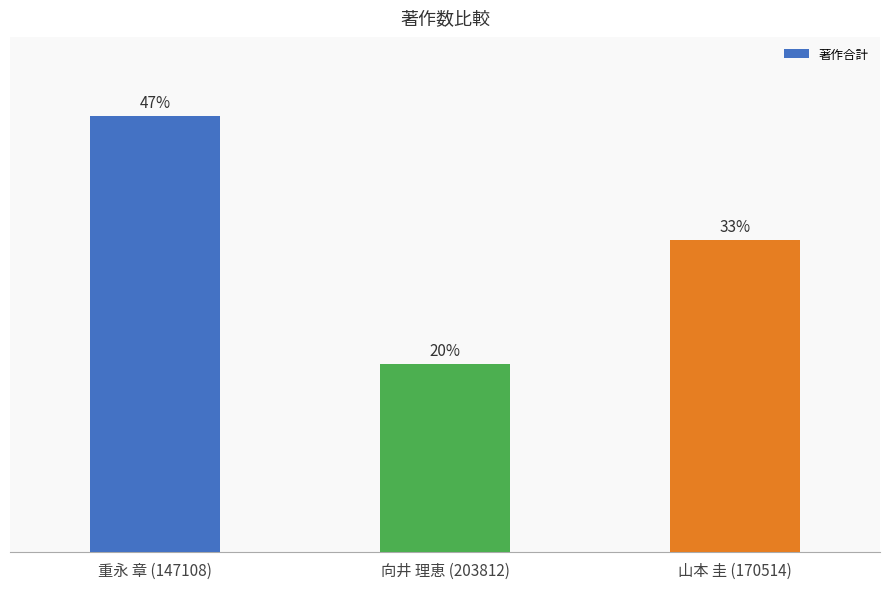

Does the chart contain any negative values?

No